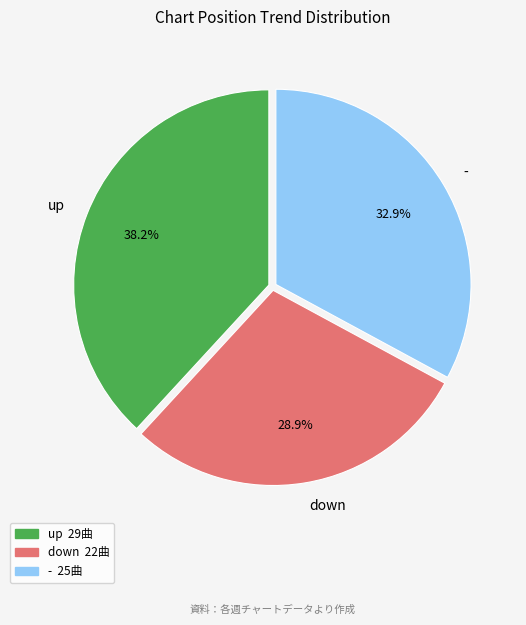

Approximately how many times larger is the value at - compared to up?

0.9